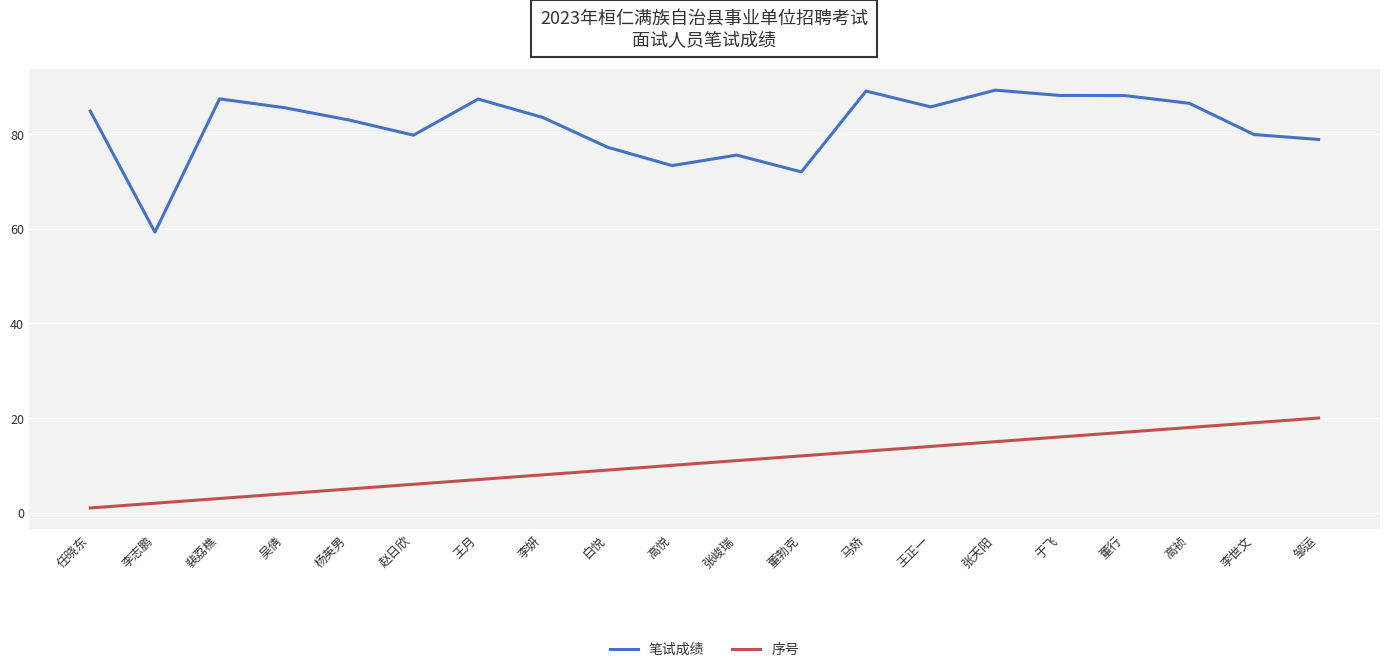

At how many categories does at least one series exceed 61?

19